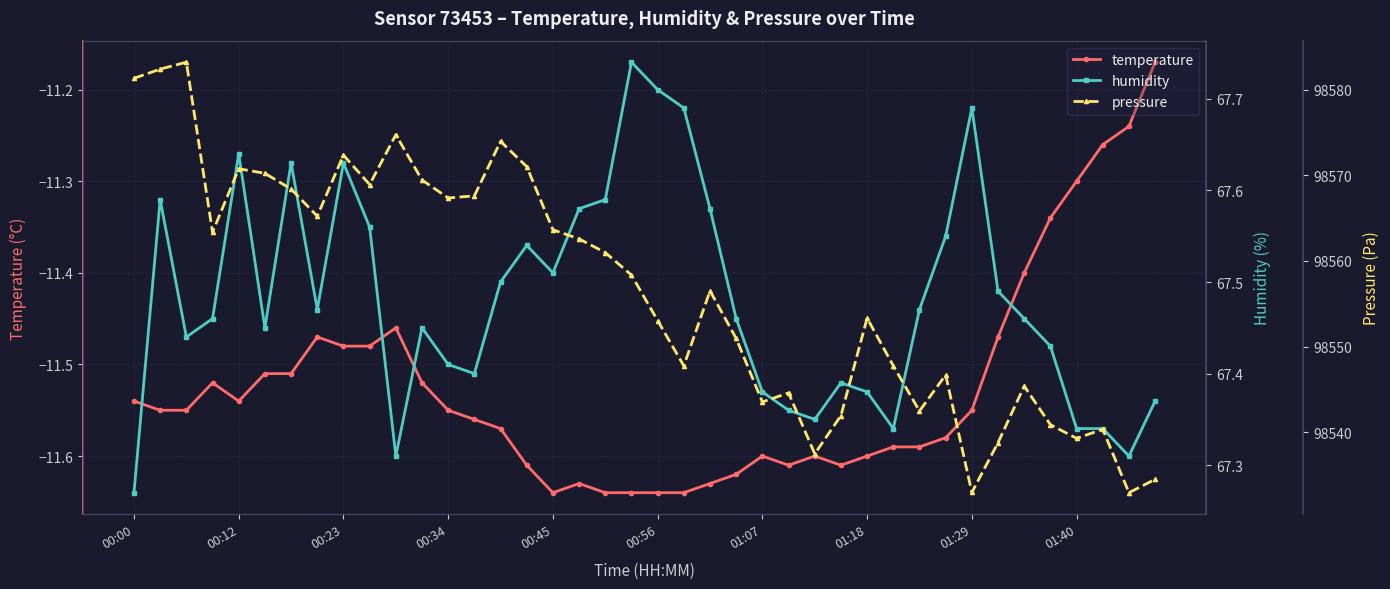

Is the value of temperature at 15 greater than the value of pressure at 22?

No